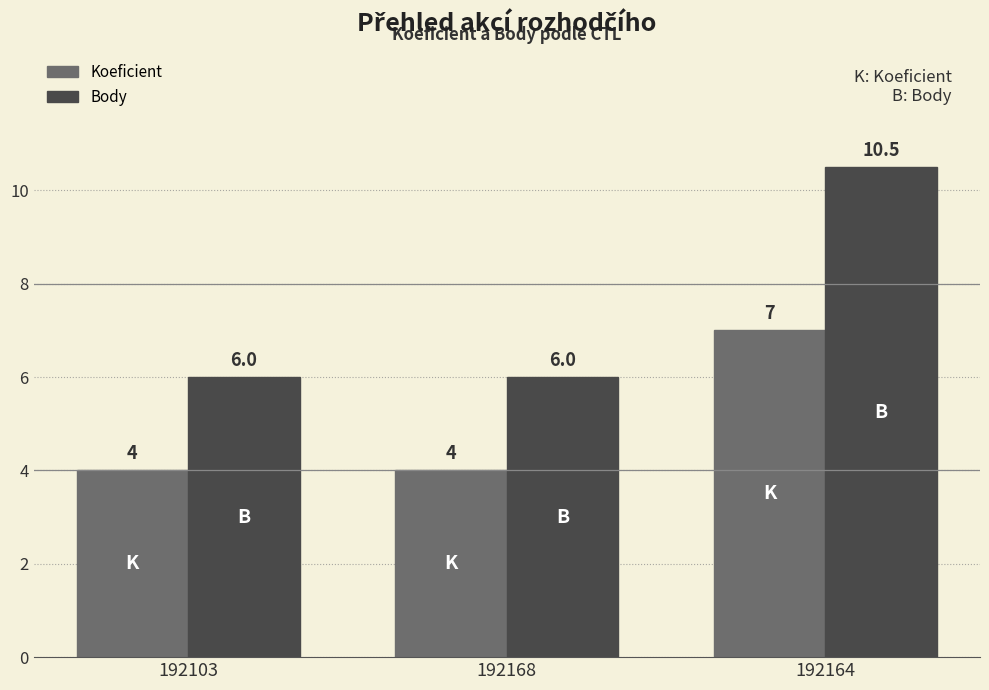

What position from the left is 192168?

2